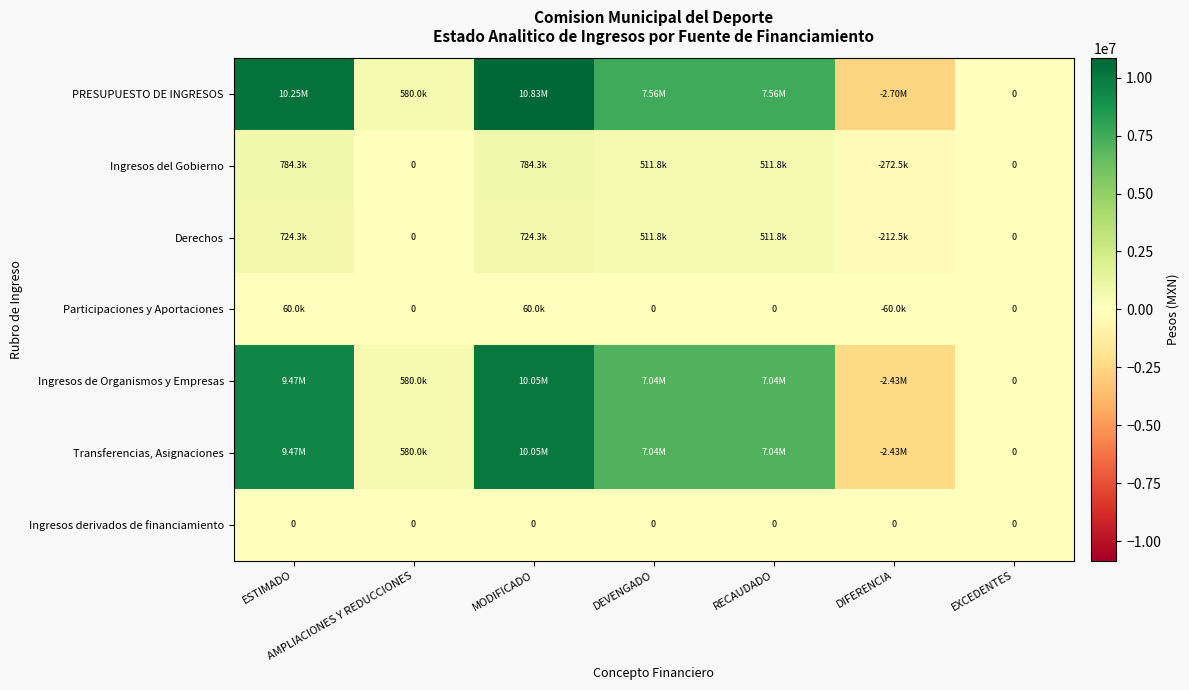

Rank the series at MODIFICADO from highest to lowest value.

PRESUPUESTO DE INGRESOS, Ingresos de Organismos y Empresas, Transferencias, Asignaciones, Ingresos del Gobierno, Derechos, Participaciones y Aportaciones, Ingresos derivados de financiamiento